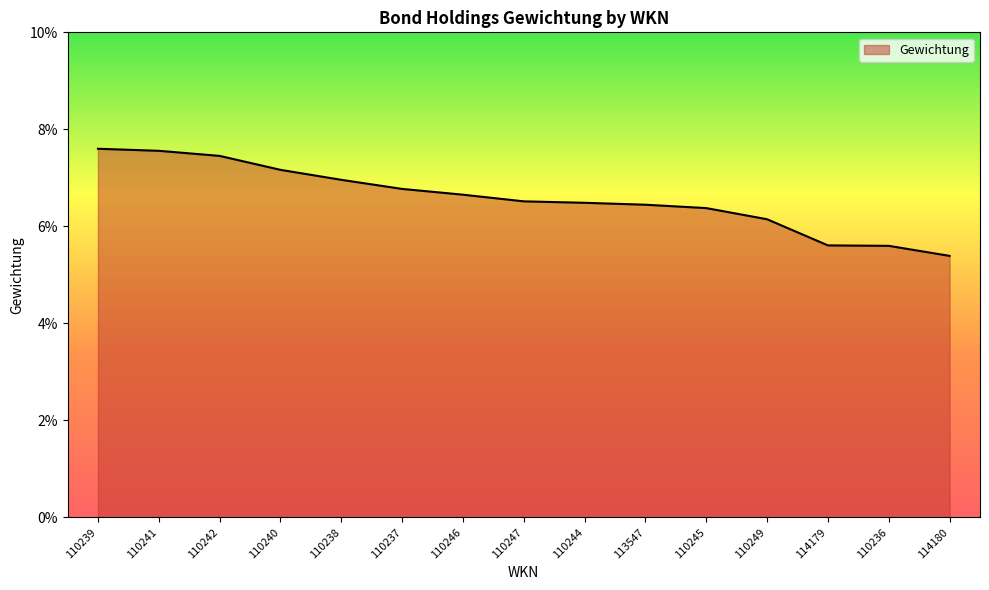

Does the chart display data point markers on the line(s)?

No